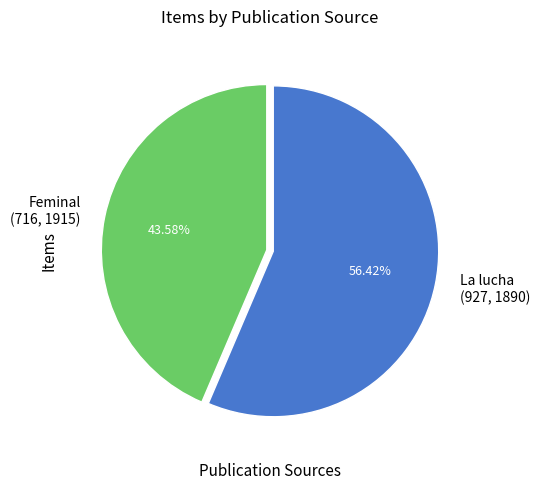

Is Feminal (716, 1915) the majority of the pie?

No